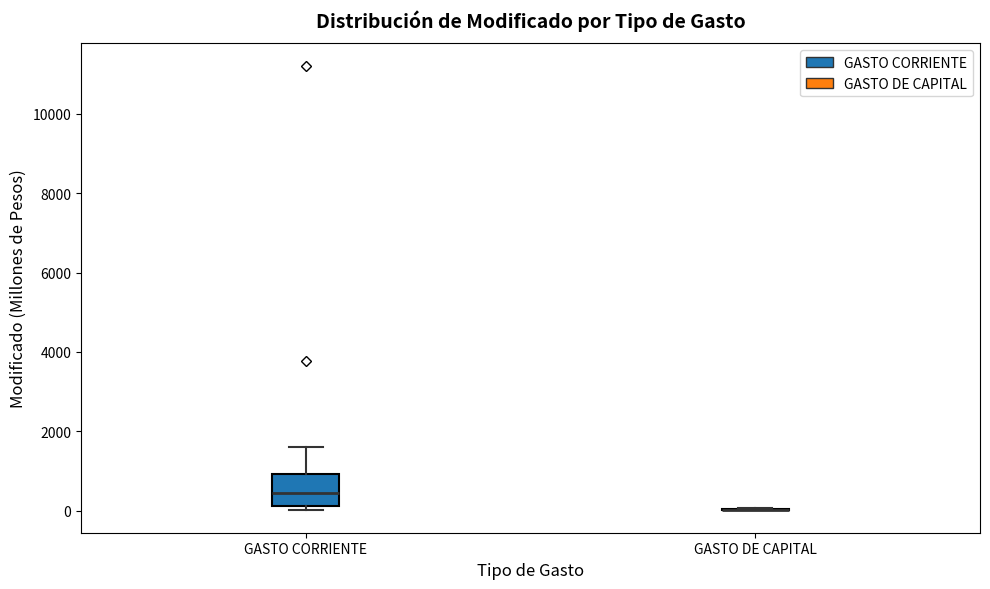

Reading left to right, read every box against the y-axis: the position of its median line, the range the box covers, and the ends of its whiskers. The values are not printed on the chart, so give them approximately, as read against the axis.

GASTO CORRIENTE: median 400, box 200 to 1000, whiskers 0 to 1600
GASTO DE CAPITAL: box collapsed to a line at 0, whiskers 0 to 0